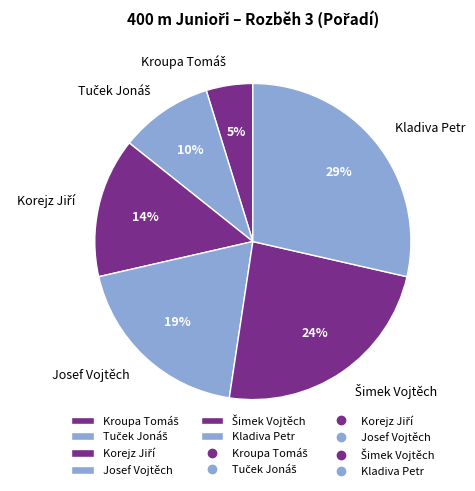

Which category has the biggest portion of the pie?

Kladiva Petr